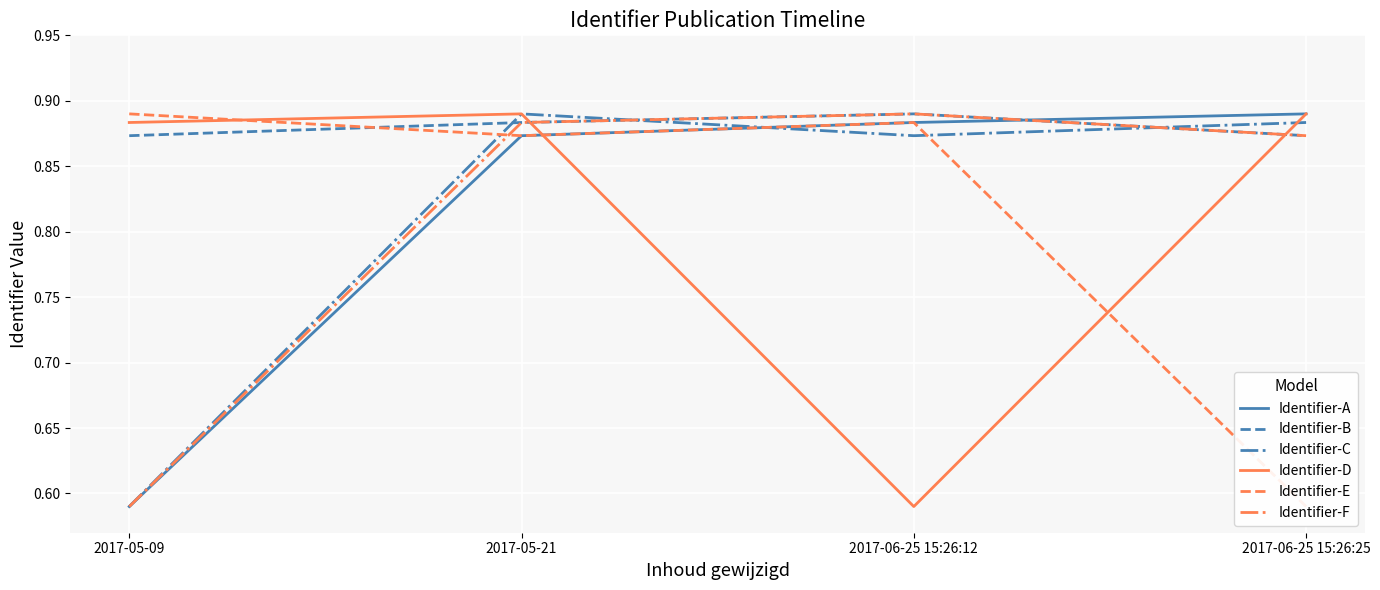

How many lines are shown in the chart?

6